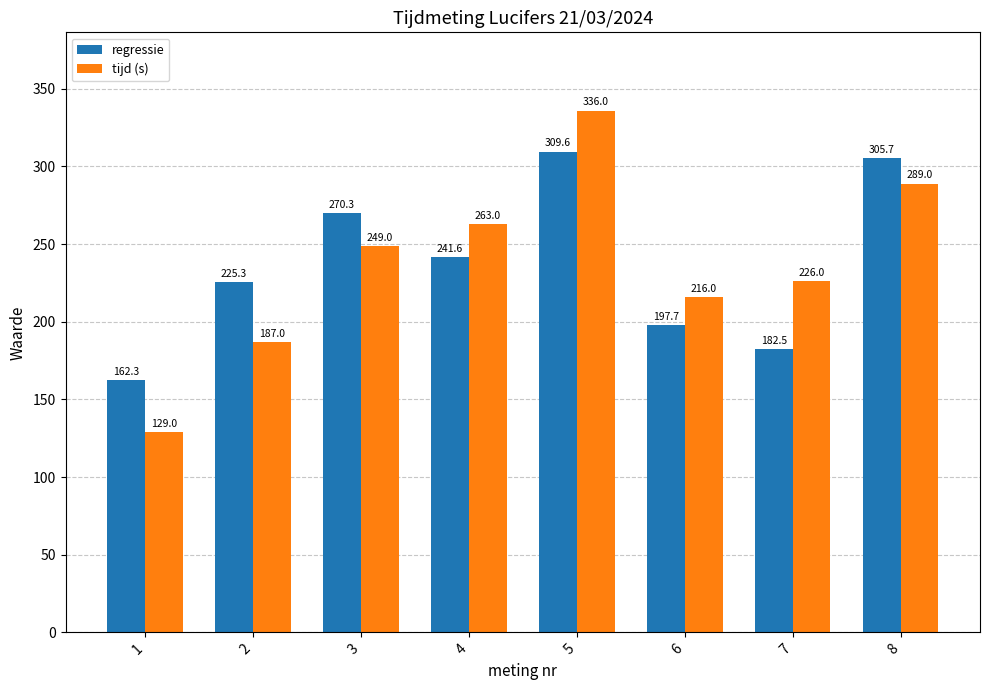

True or false: regressie has a value of 105.4 at 8.

False